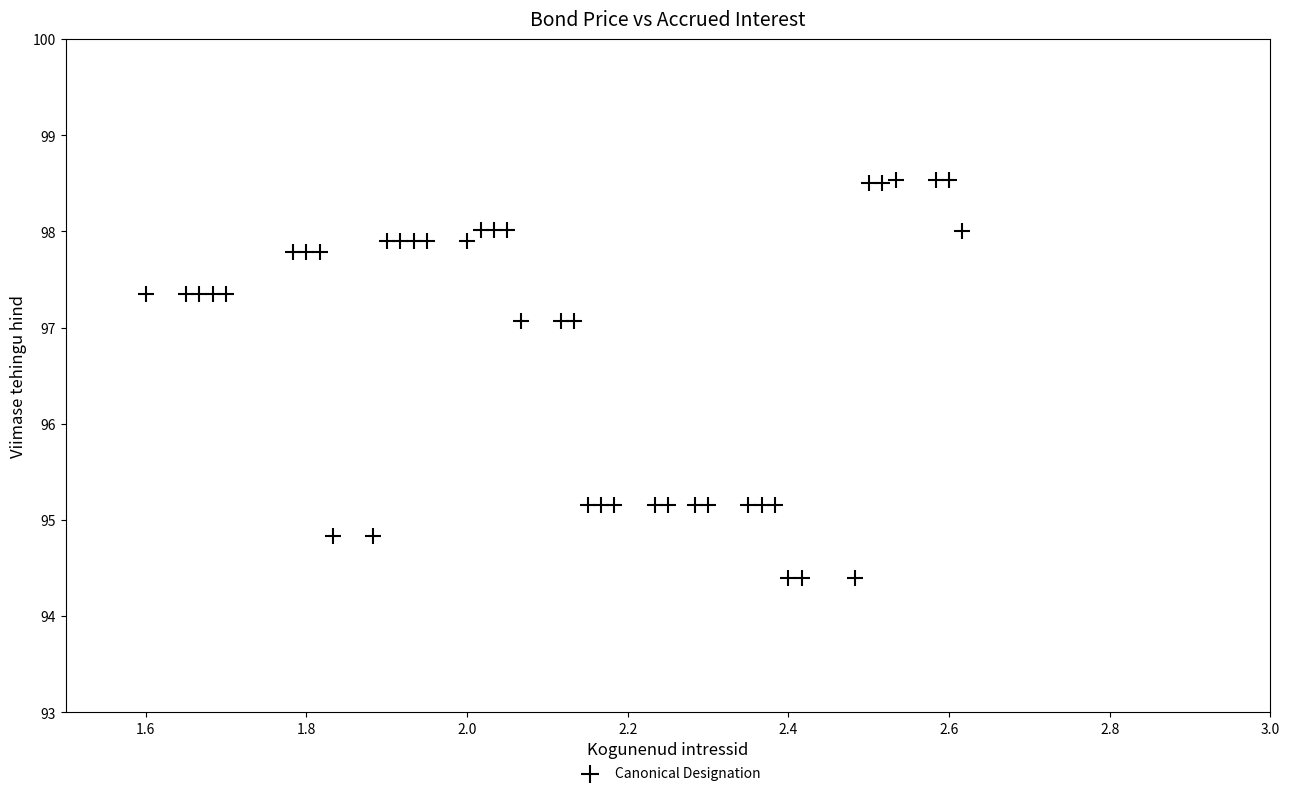

What is the range of X values (max minus min)?

1.0